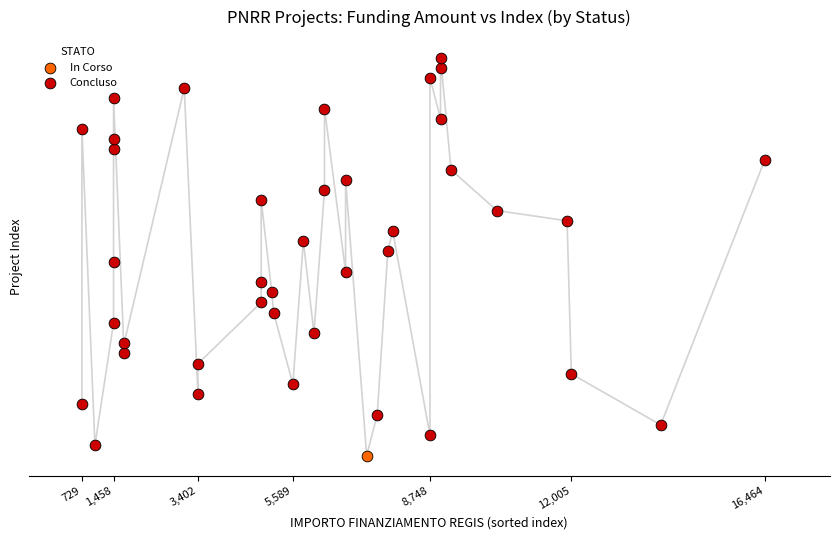

What are all the series names shown in the legend?

In Corso, Concluso